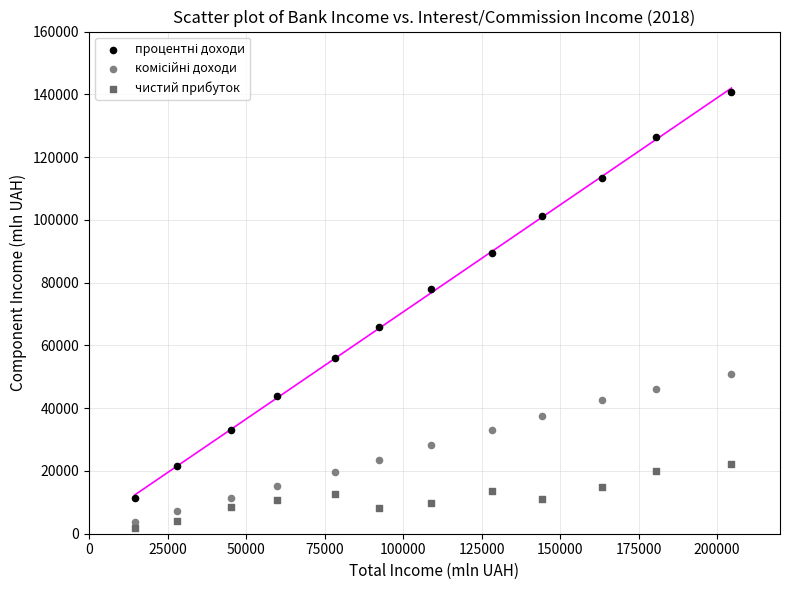

What is the X range (max minus min) for the scatter plot?

189955